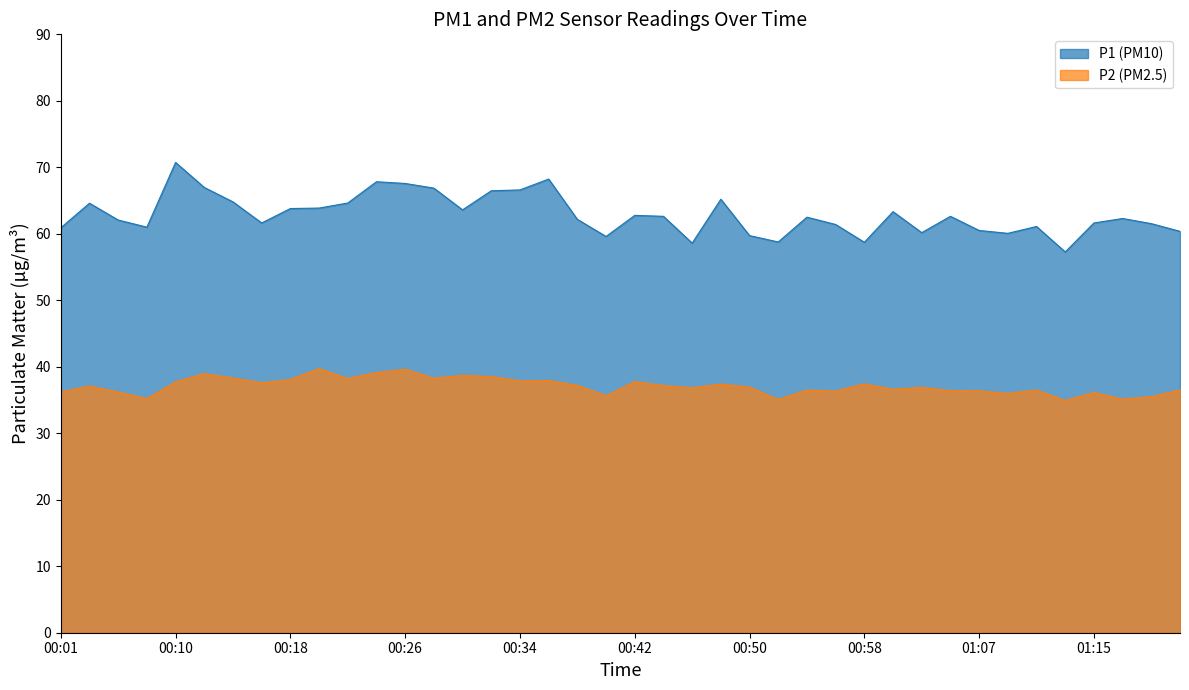

Reading left to right, what are all the values shown in this chart?

P1: 60.9	64.6	62.1	61.0	70.7	67.0	64.8	61.6	63.8	63.9	64.6	67.8	67.6	66.9	63.6	66.5	66.6	68.2	62.2	59.6	62.8	62.6	58.6	65.2	59.7	58.8	62.5	61.4	58.7	63.3	60.2	62.6	60.5	60.1	61.1	57.3	61.6	62.3	61.5	60.4
P2: 36.2	37.1	36.2	35.2	37.7	39.0	38.3	37.6	38.1	39.7	38.2	39.1	39.6	38.3	38.7	38.5	37.9	37.9	37.2	35.6	37.8	37.2	36.8	37.4	36.9	35.1	36.5	36.3	37.4	36.6	36.9	36.4	36.4	36.0	36.5	34.9	36.1	35.1	35.5	36.5